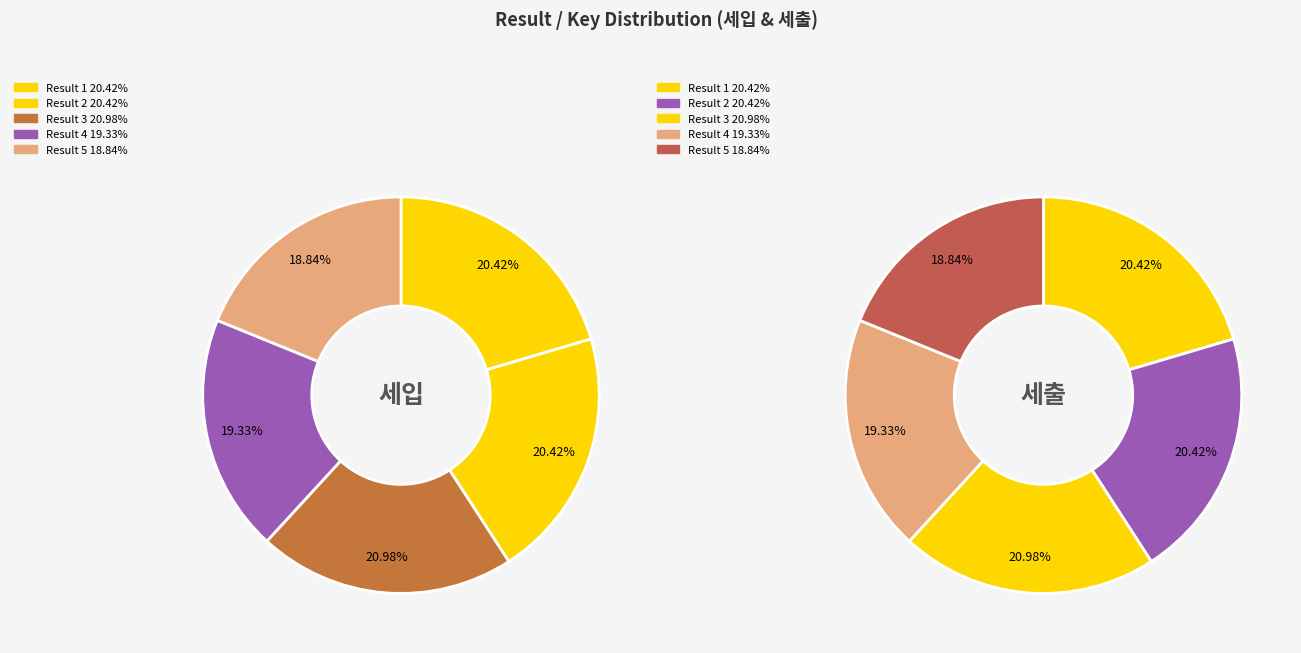

The 4 slice represents 19% of the pie. True or false?

True